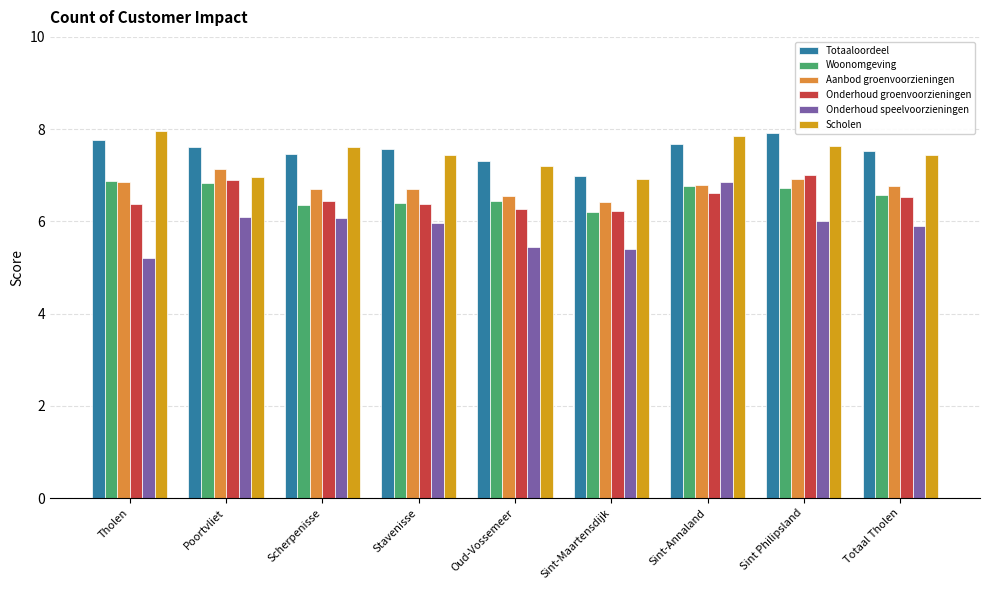

Which category has the highest value in the Onderhoud speelvoorzieningen series?

Sint-Annaland